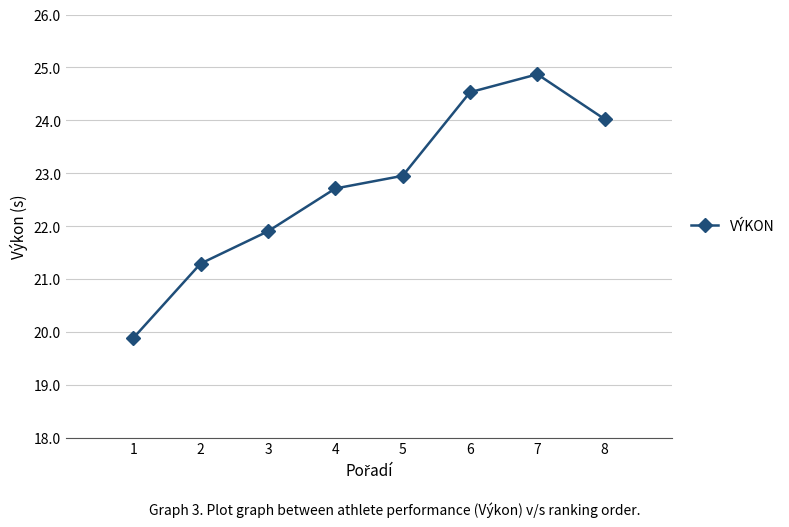

Is it true that the value at 4 is 22.7?

True